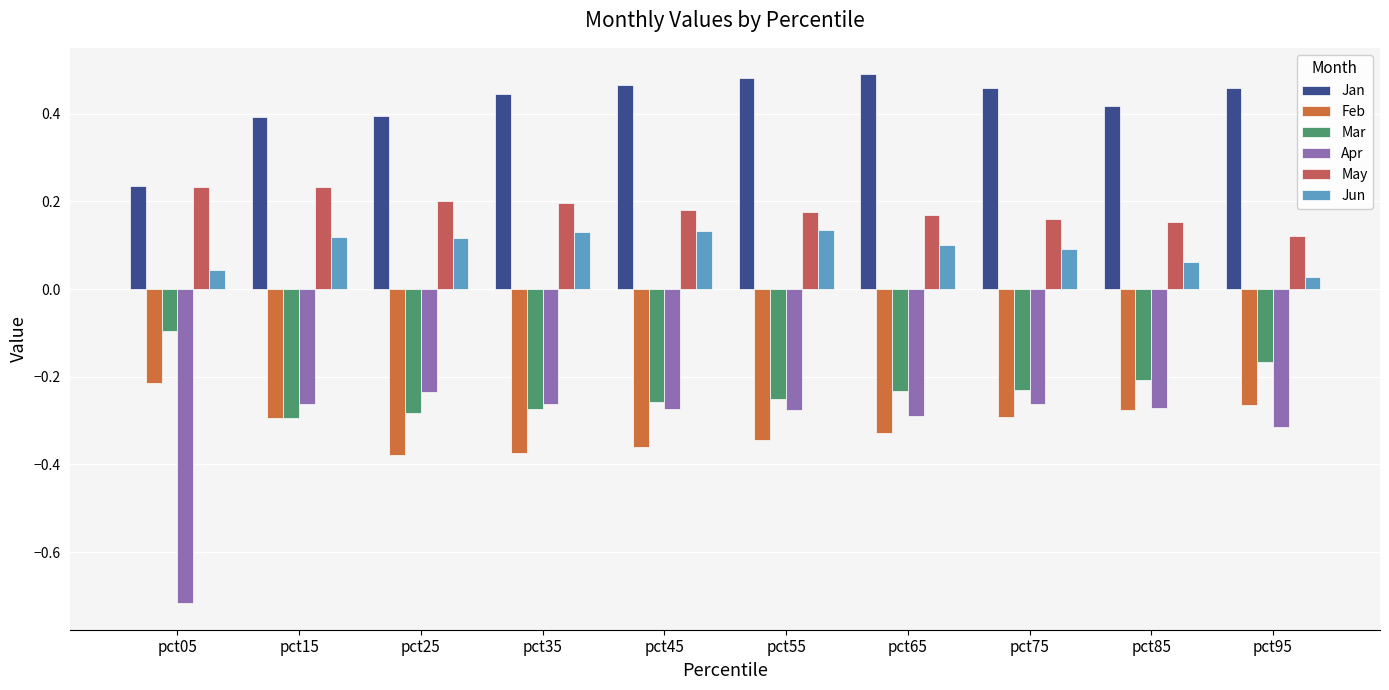

Reading left to right, extract all data points from this chart.

Jan: pct05=0.2	pct15=0.4	pct25=0.4	pct35=0.4	pct45=0.5	pct55=0.5	pct65=0.5	pct75=0.5	pct85=0.4	pct95=0.5
Feb: pct05=-0.2	pct15=-0.3	pct25=-0.4	pct35=-0.4	pct45=-0.4	pct55=-0.3	pct65=-0.3	pct75=-0.3	pct85=-0.3	pct95=-0.3
Mar: pct05=-0.1	pct15=-0.3	pct25=-0.3	pct35=-0.3	pct45=-0.3	pct55=-0.2	pct65=-0.2	pct75=-0.2	pct85=-0.2	pct95=-0.2
Apr: pct05=-0.7	pct15=-0.3	pct25=-0.2	pct35=-0.3	pct45=-0.3	pct55=-0.3	pct65=-0.3	pct75=-0.3	pct85=-0.3	pct95=-0.3
May: pct05=0.2	pct15=0.2	pct25=0.2	pct35=0.2	pct45=0.2	pct55=0.2	pct65=0.2	pct75=0.2	pct85=0.2	pct95=0.1
Jun: pct05=0.0	pct15=0.1	pct25=0.1	pct35=0.1	pct45=0.1	pct55=0.1	pct65=0.1	pct75=0.1	pct85=0.1	pct95=0.0